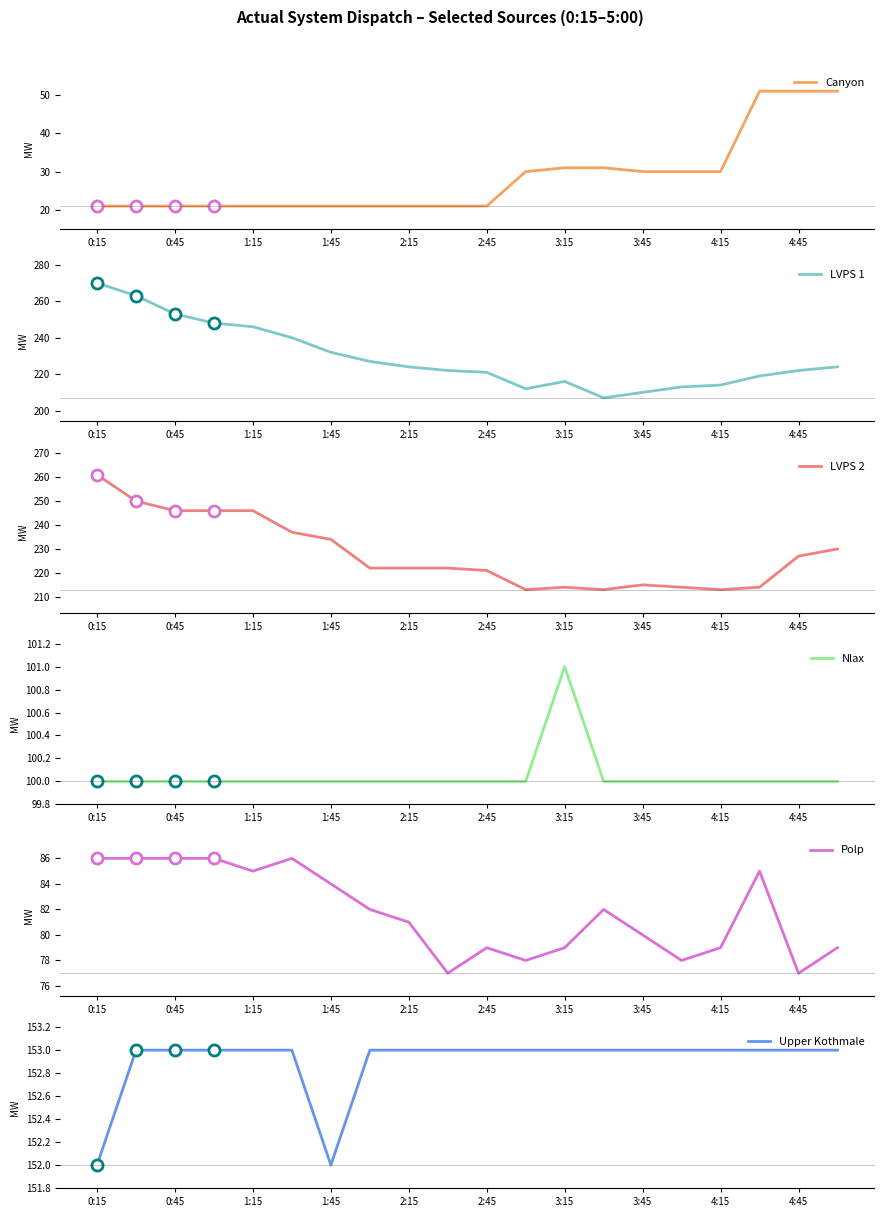

The Canyon series shows 30 at 4:15. True or false?

True